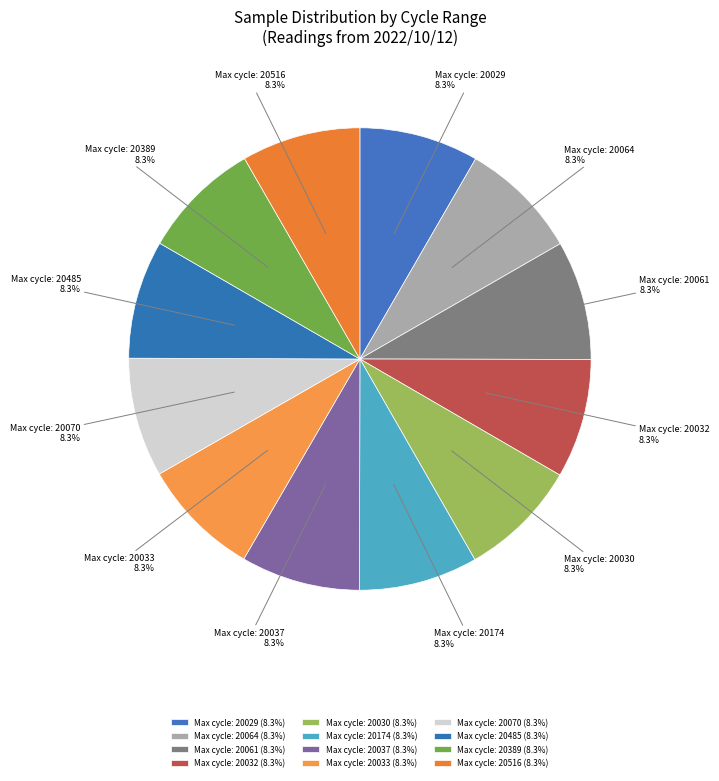

Count the number of slices in the pie.

12